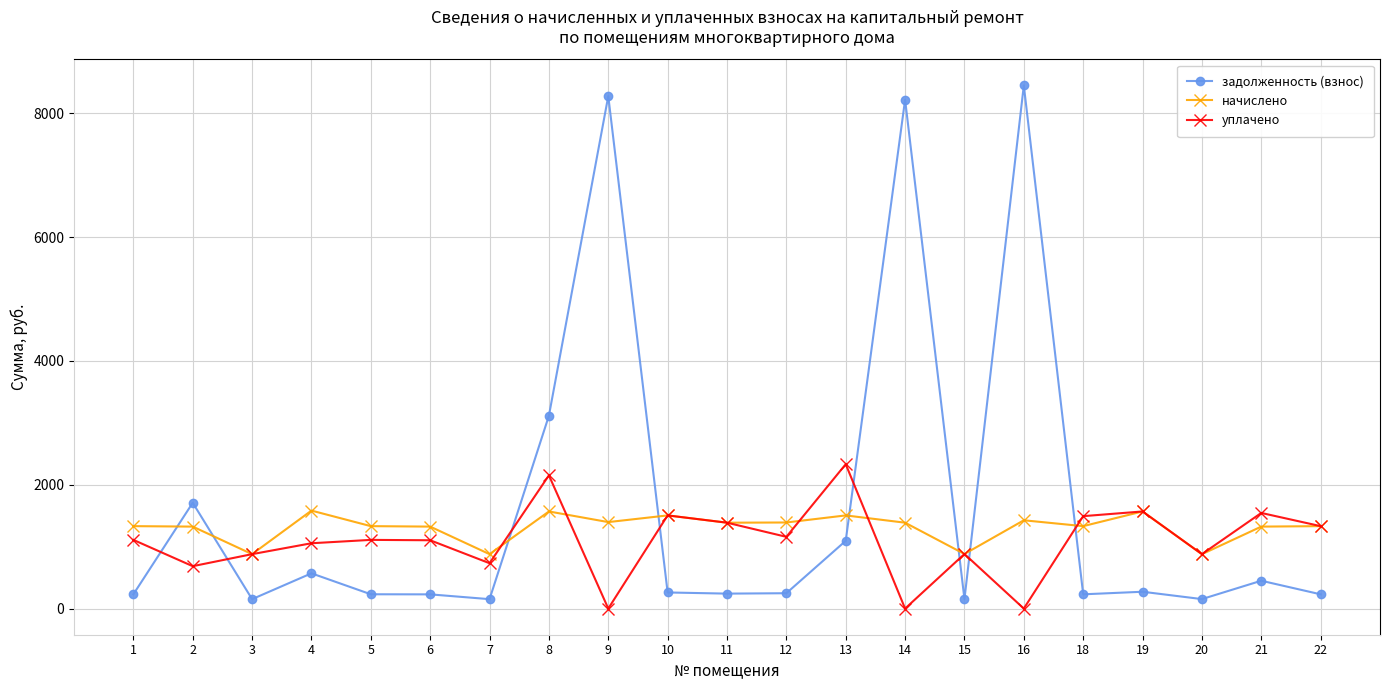

Rank the series at 9 from highest to lowest value.

задолженность (взнос), начислено, уплачено